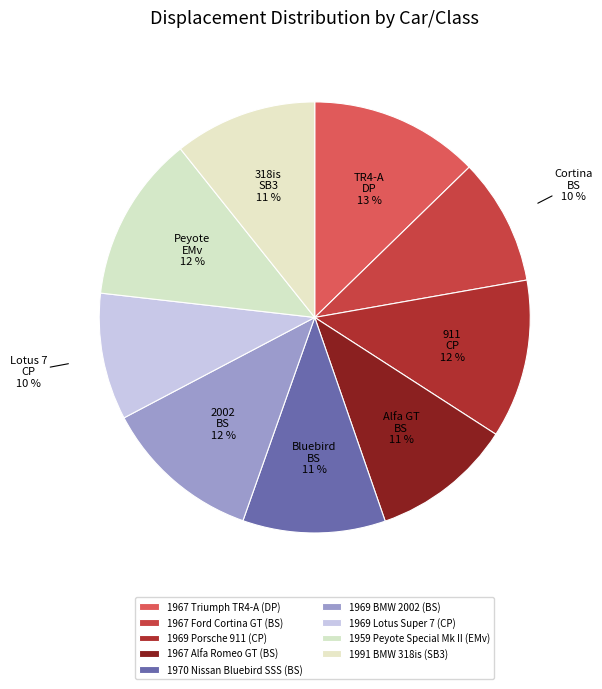

Rank the categories by value from highest to lowest.

1967 Triumph TR4-A (DP), 1959 Peyote Special Mk II (EMv), 1969 Porsche 911 (CP), 1969 BMW 2002 (BS), 1970 Nissan Bluebird SSS (BS), 1991 BMW 318is (SB3), 1967 Alfa Romeo GT (BS), 1969 Lotus Super 7 (CP), 1967 Ford Cortina GT (BS)